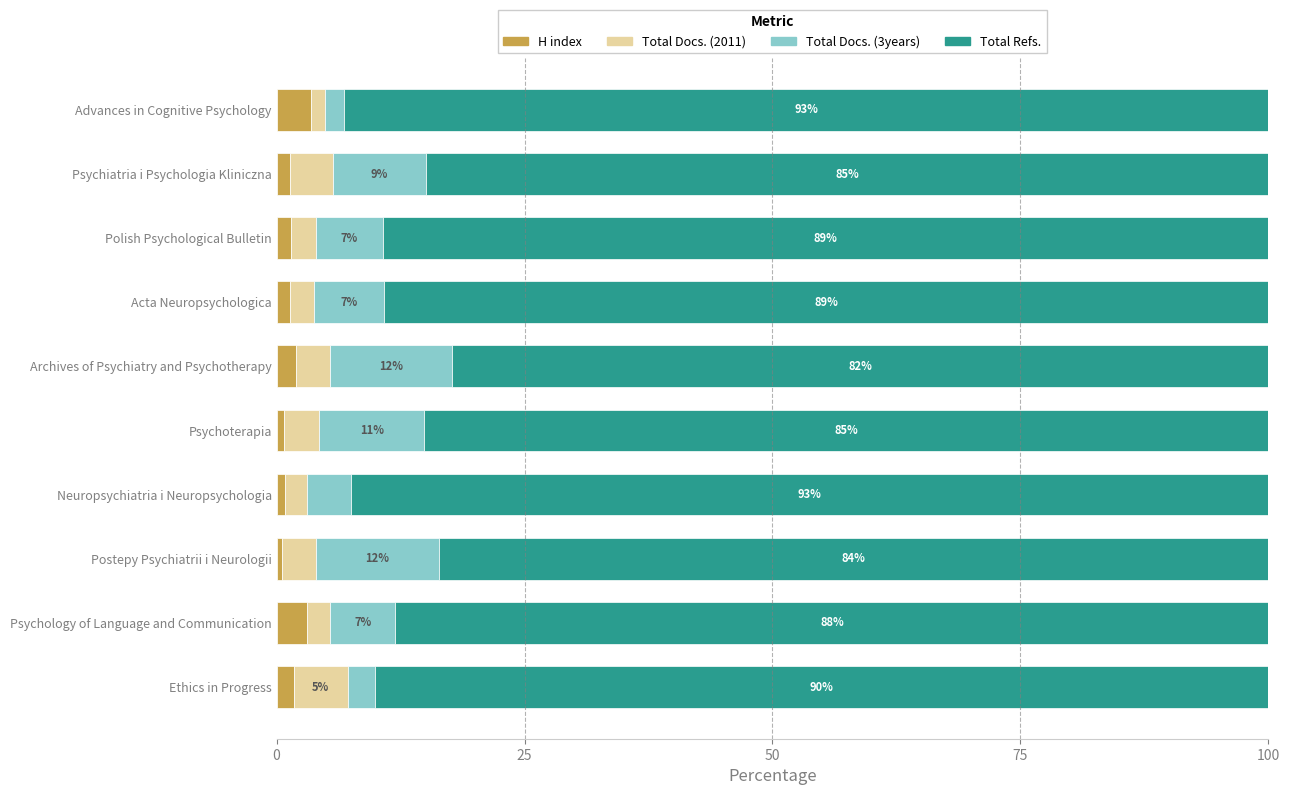

What is the sum of all H index values?

16.4